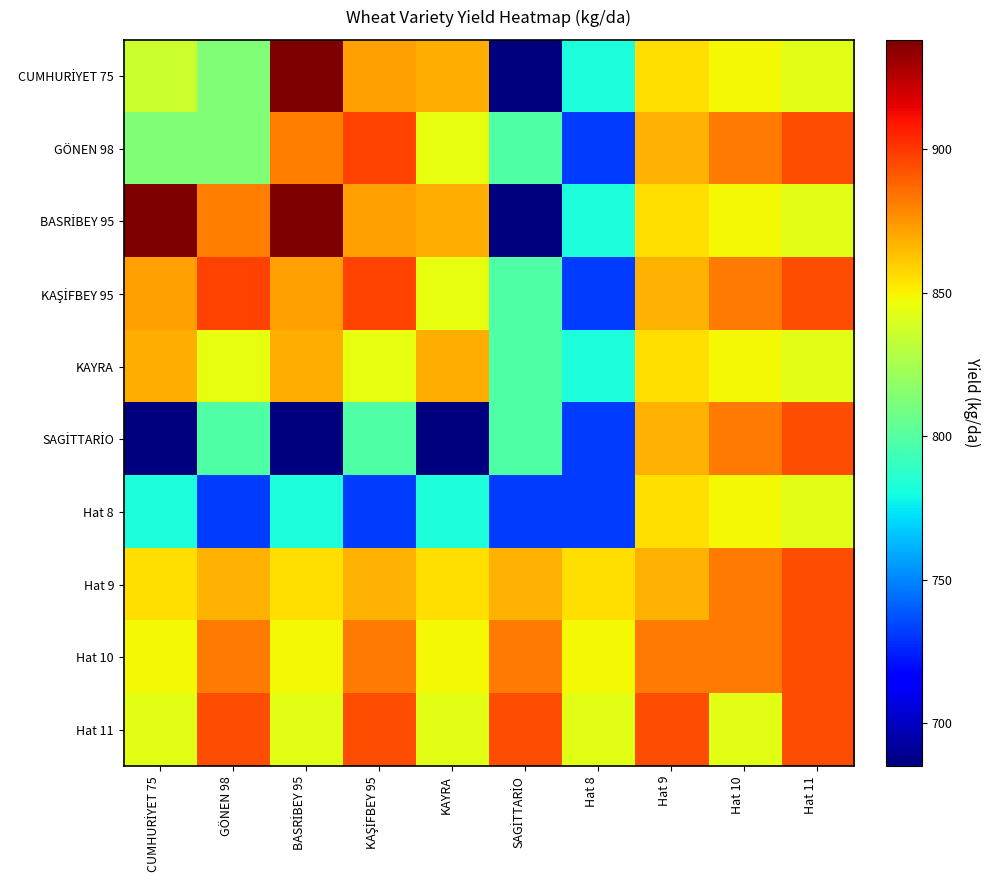

What is the spread (max minus min) of values at Hat 11?

51